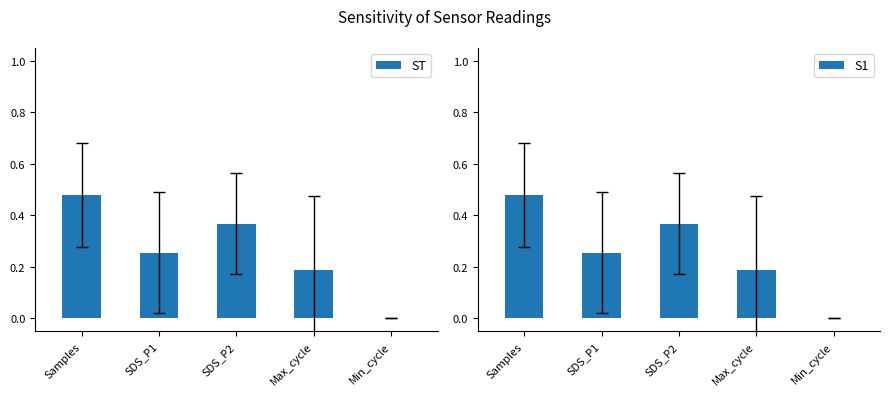

The S1 series shows 0.5 at Samples. True or false?

True